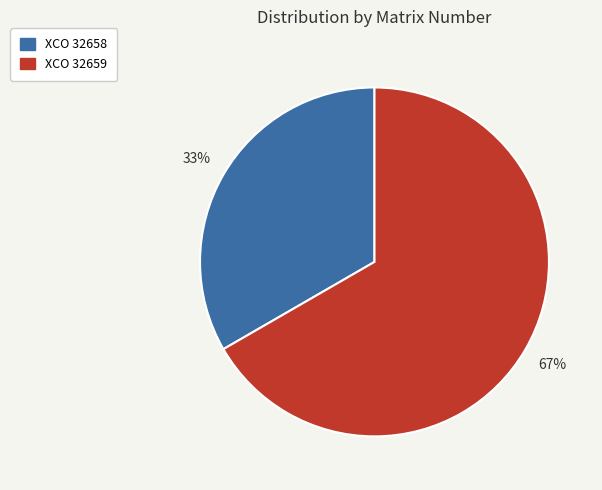

What is the majority slice?

XCO 32659